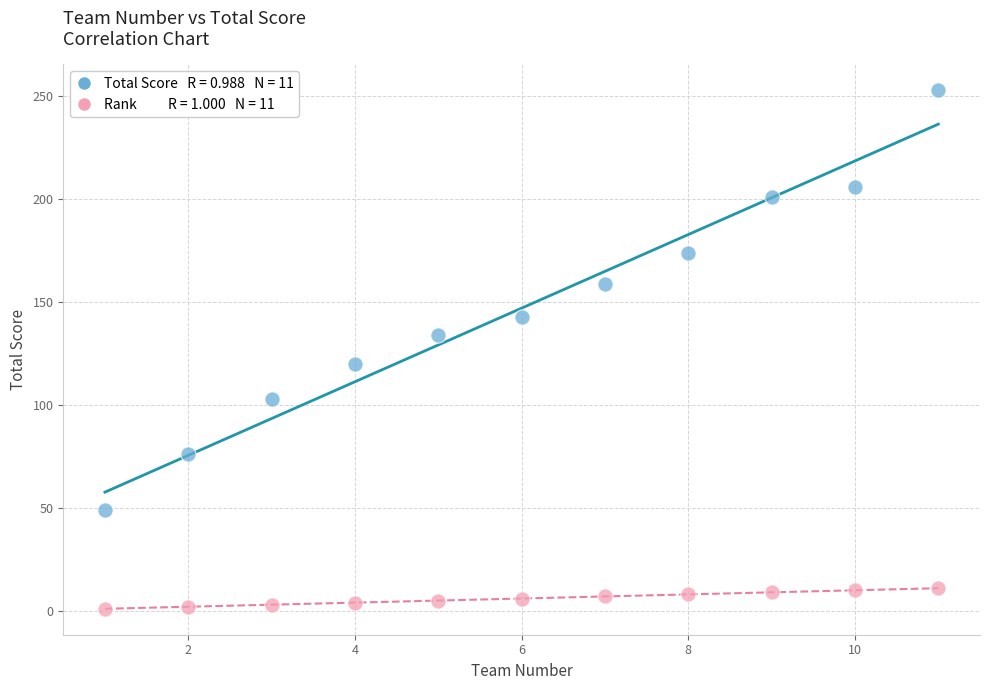

Across all data points, what is the range of X values (max minus min)?

10